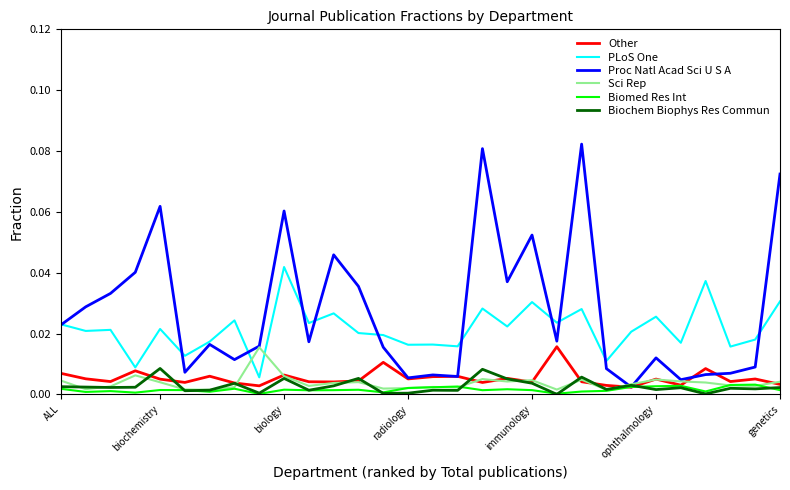

Which series has the largest total across all categories?

Proc Natl Acad Sci U S A